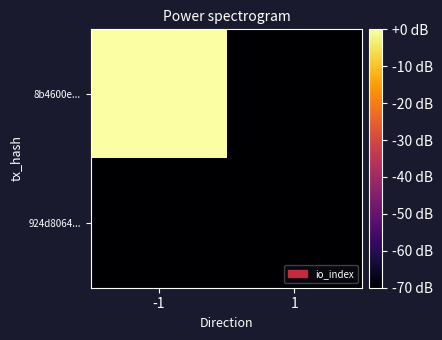

What is the difference between the highest and lowest values at -1?

70.0